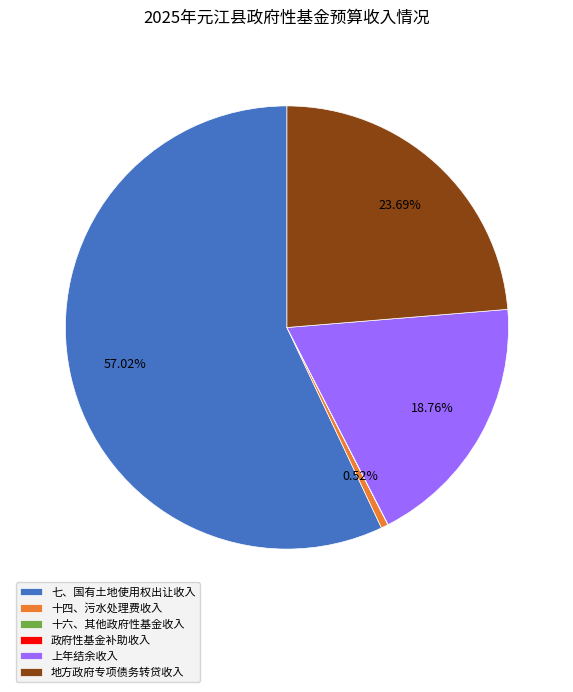

Is there a majority slice in this chart?

Yes